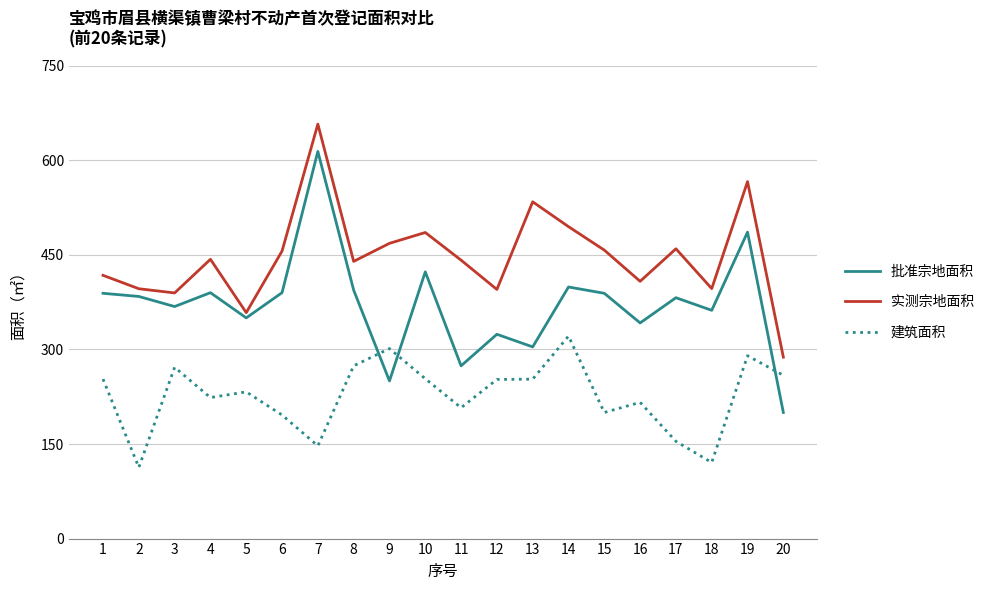

What is the difference between the 批准宗地面积 values at 4 and 19?

96.0